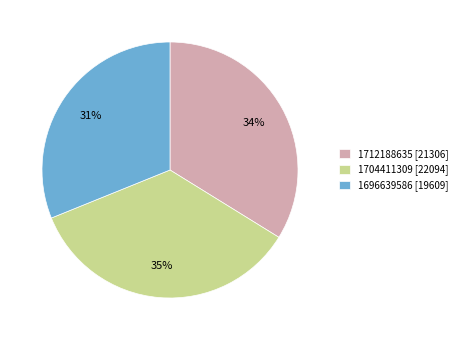

Which category has the biggest portion of the pie?

1704411309 [22094]